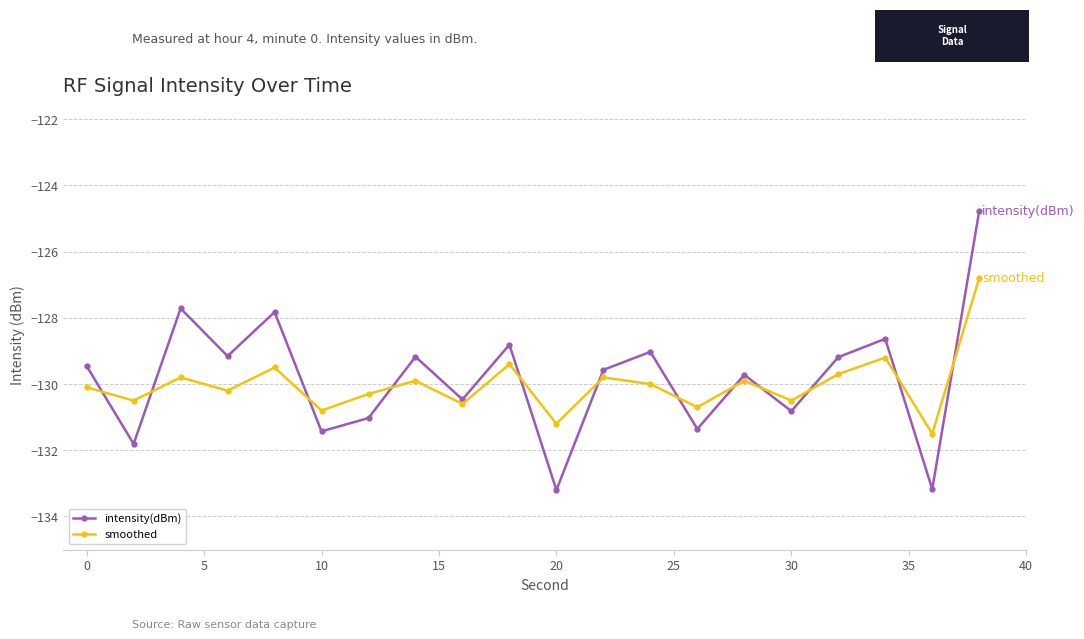

How many data points in smoothed are above -130?

9